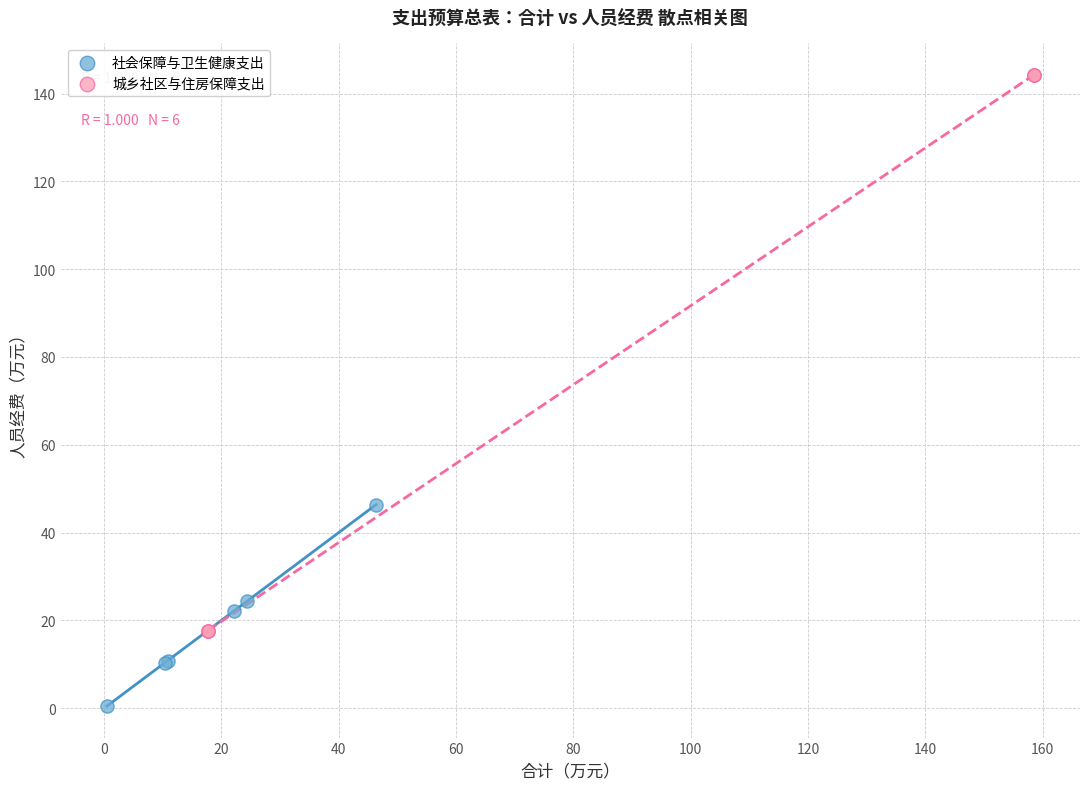

Which series contains the highest Y value?

城乡社区与住房保障支出